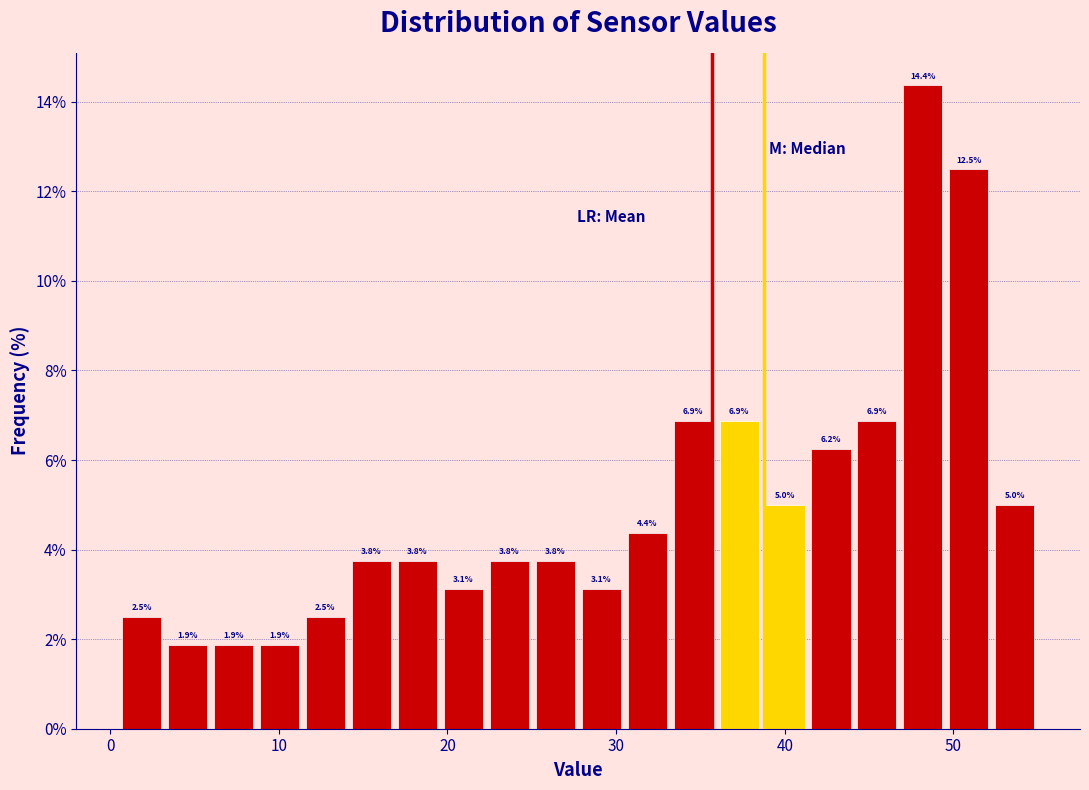

Read against the x-axis, roughly where is the centre of the tallest bar?

48